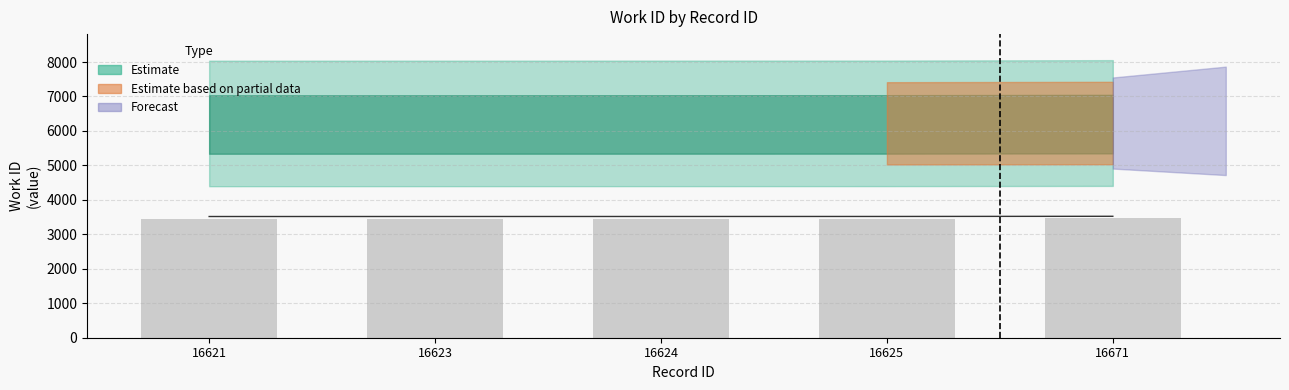

List the labels in order of value, largest first.

16671, 16625, 16624, 16623, 16621